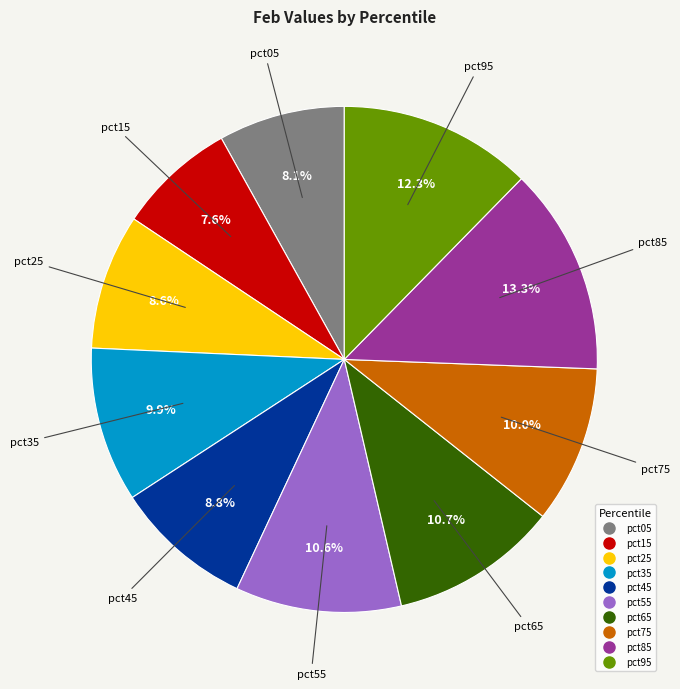

Between pct35 and pct95, which is larger?

pct95